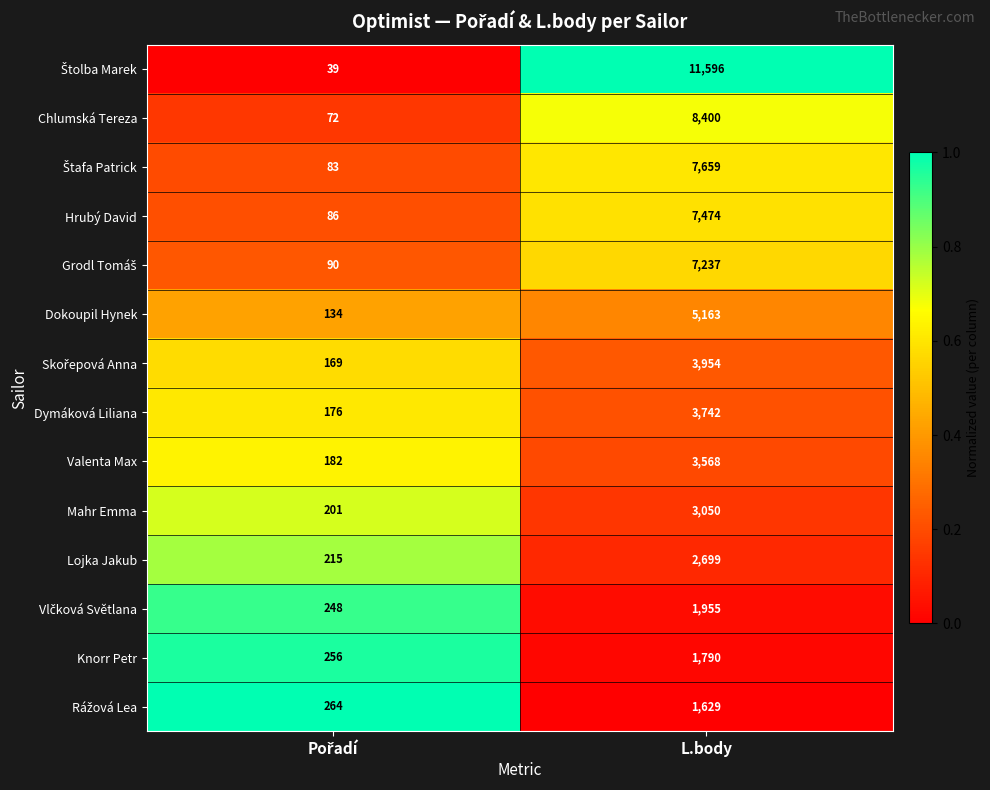

Is the value of Dokoupil Hynek at L.body greater than the value of Mahr Emma at L.body?

Yes